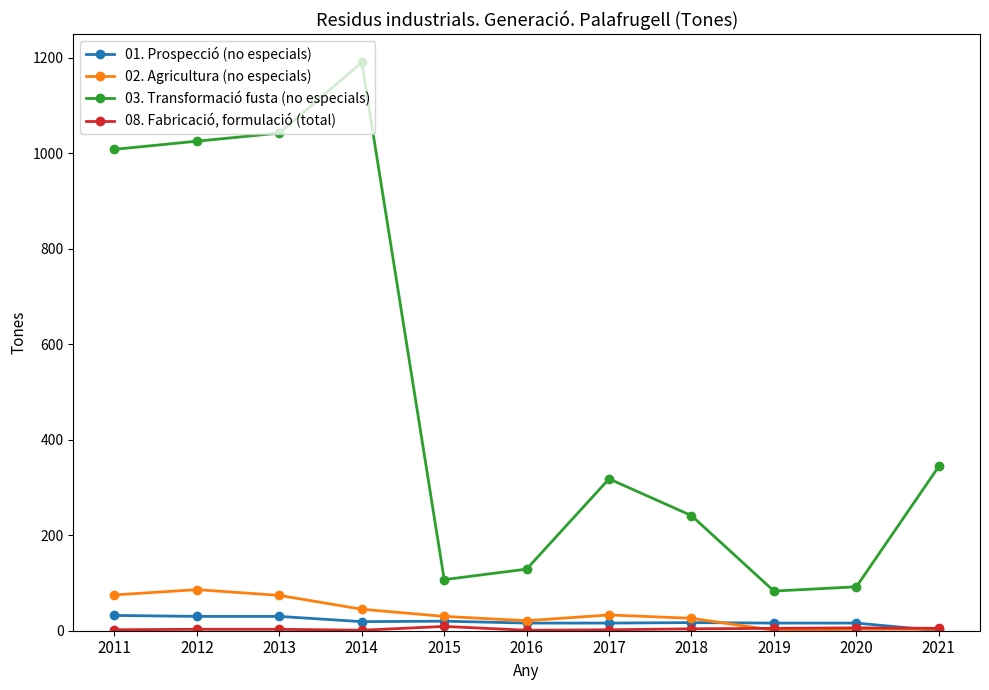

At which category is the sum across all series the highest?

2014